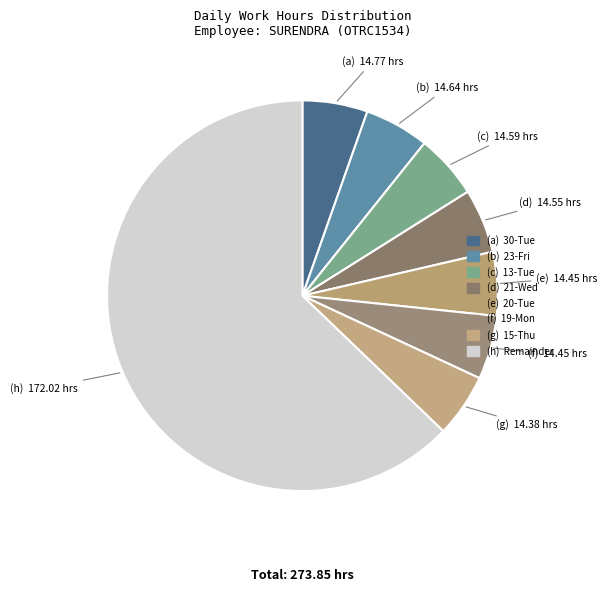

Count the number of slices in the pie.

8